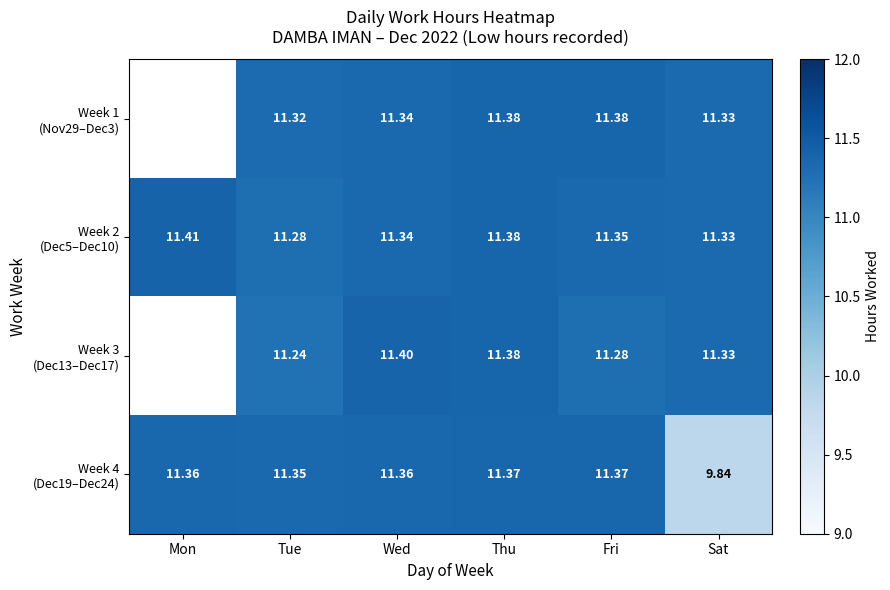

Where does the Week 4 (Dec19–Dec24) series first go above 11?

Mon